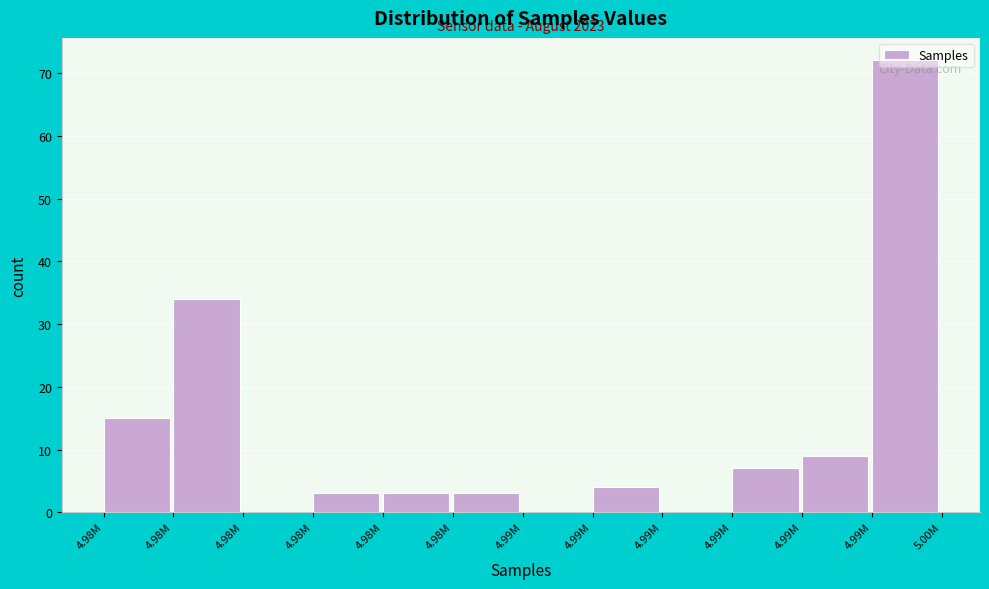

How many data points does each series have?

12